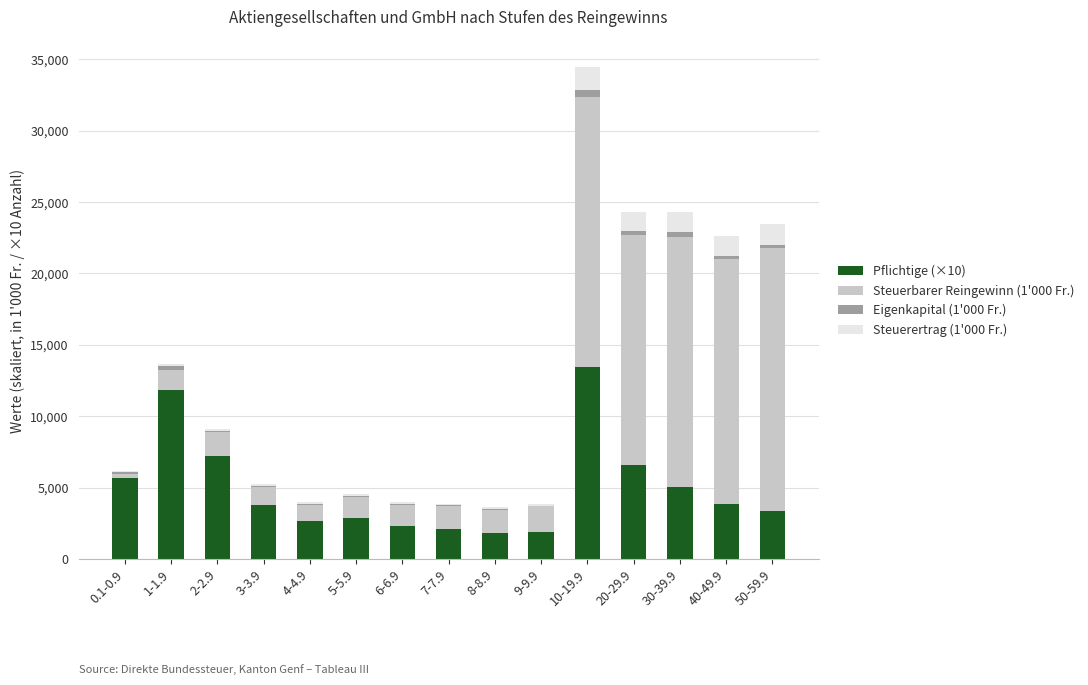

At which category is the sum across all series the highest?

10-19.9